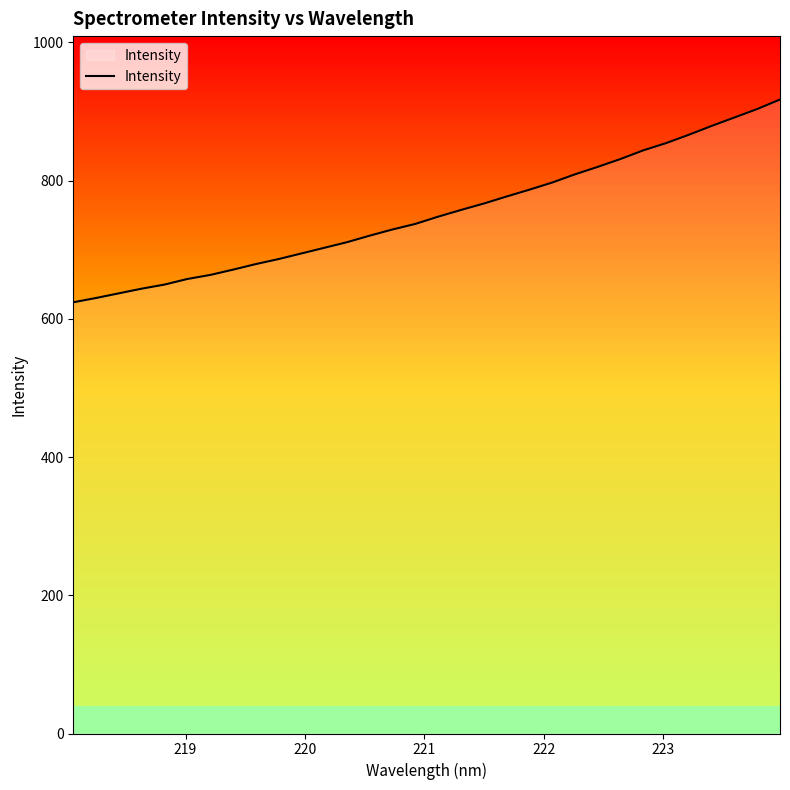

What is the minimum value shown in the chart?

624.0